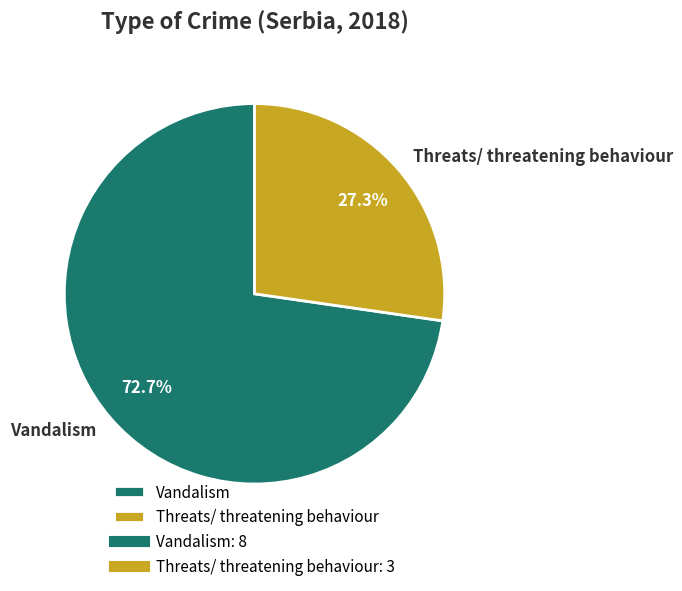

How much of the chart is everything except Vandalism?

27.3%